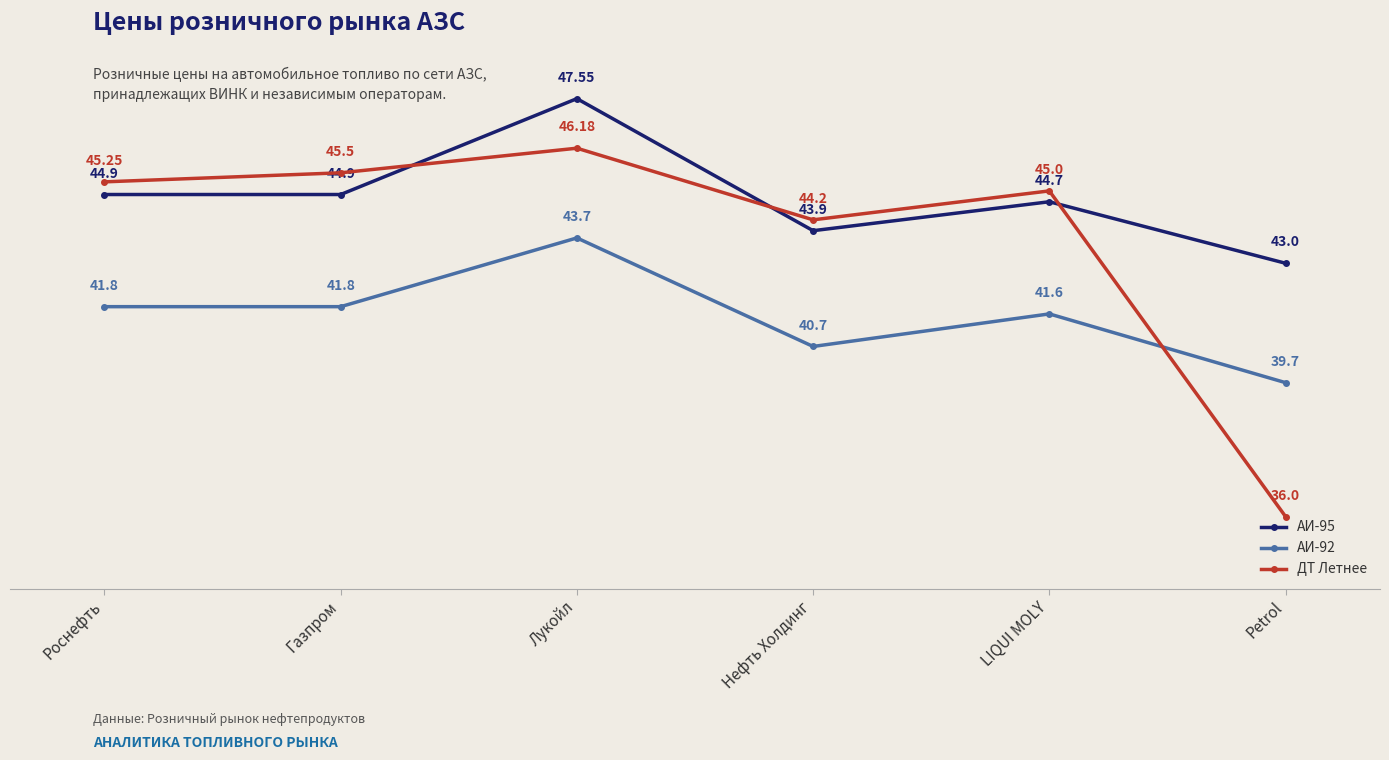

In АИ-95, how many points are higher than both neighbors (excluding endpoints)?

2